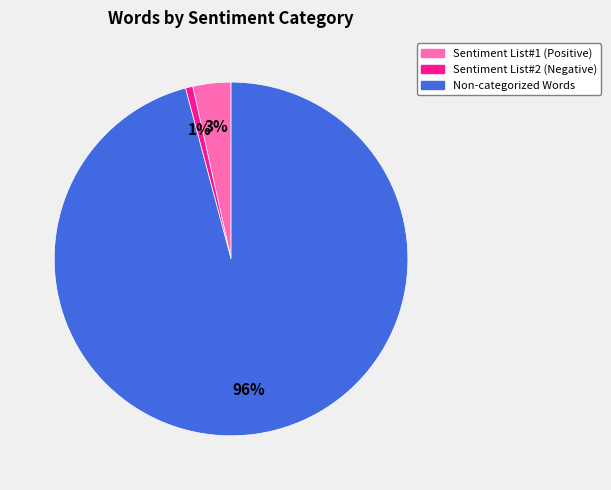

Count the number of slices in the pie.

3